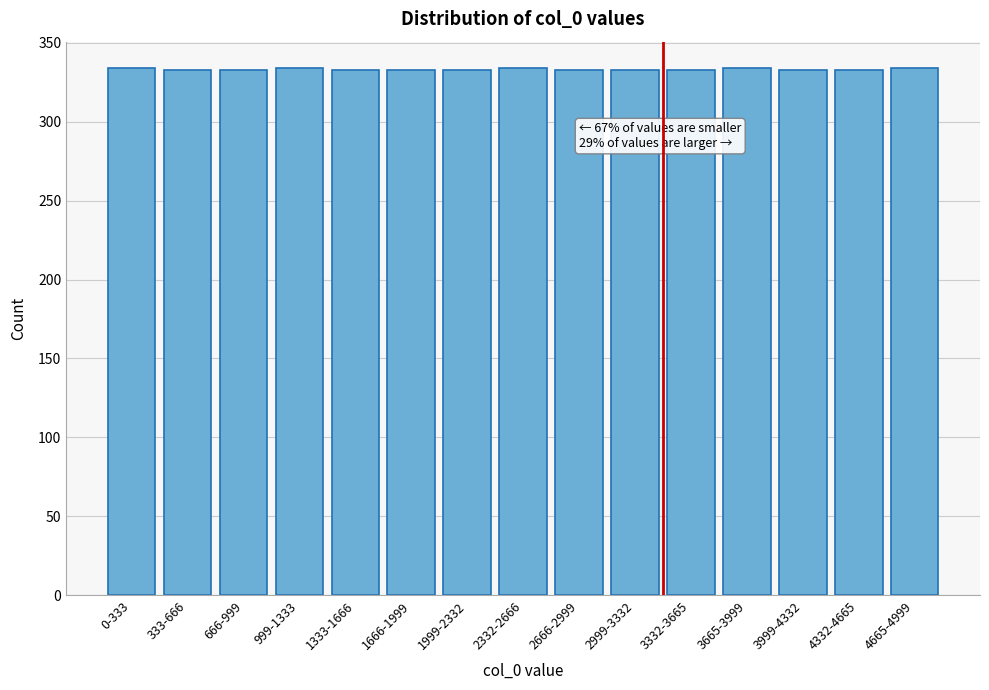

What is the smallest value displayed?

333